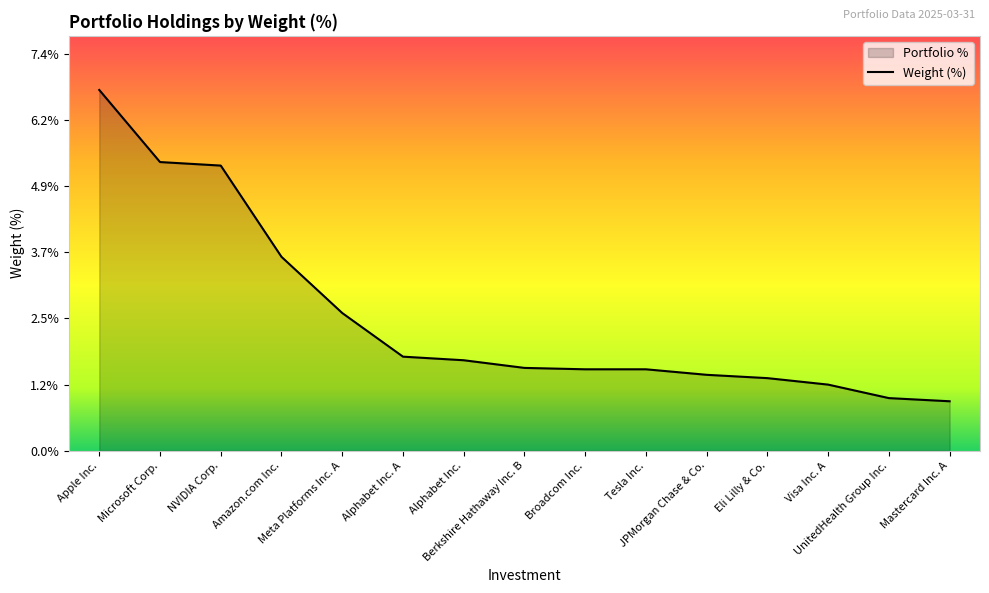

What is the difference between the values at Alphabet Inc. A and UnitedHealth Group Inc.?

0.8